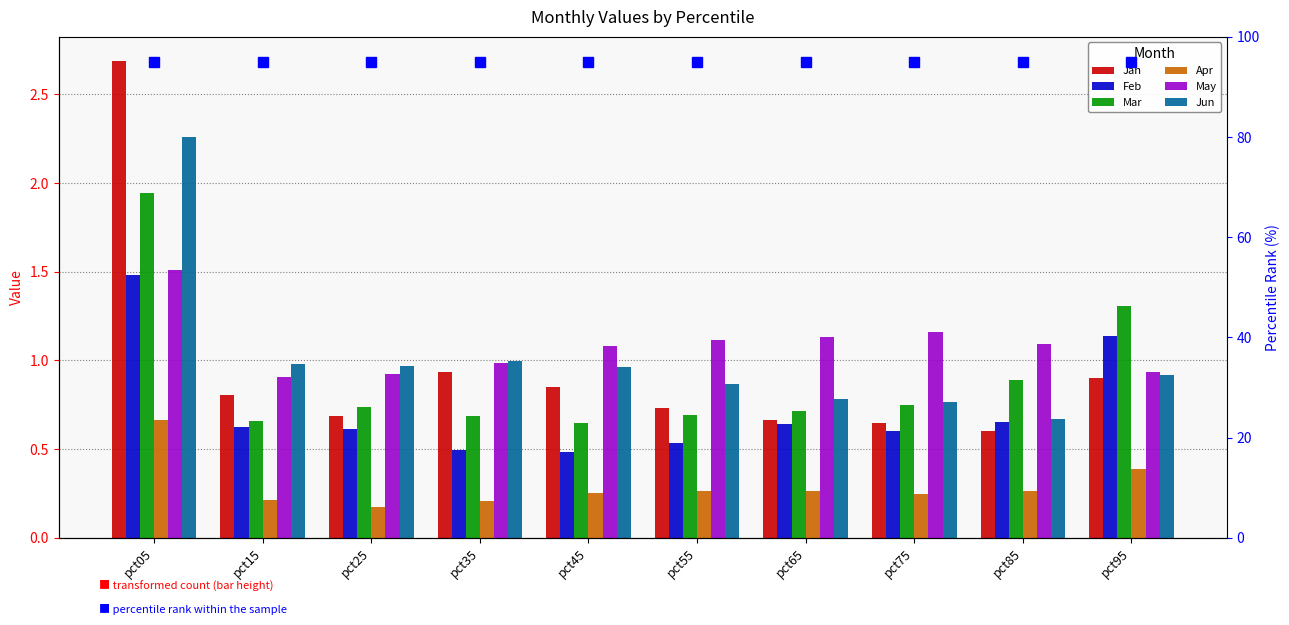

What is the sum of the Apr values at pct45 and pct35?

0.5